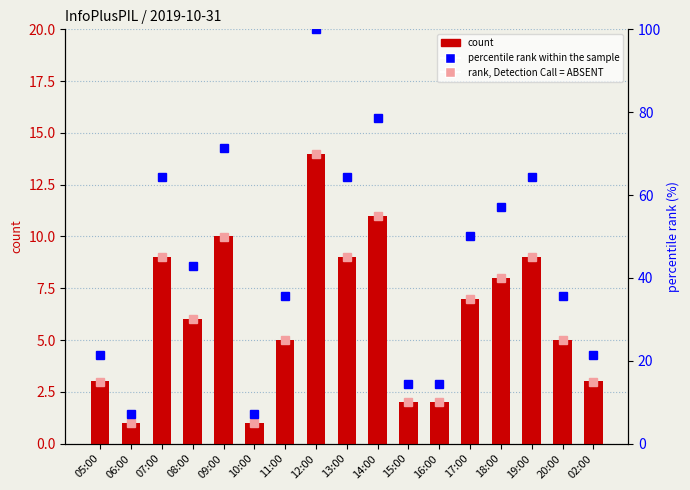

Rank the categories by percentile rank within the sample value from highest to lowest.

12:00, 14:00, 09:00, 07:00, 13:00, 19:00, 18:00, 17:00, 08:00, 11:00, 20:00, 05:00, 02:00, 15:00, 16:00, 06:00, 10:00